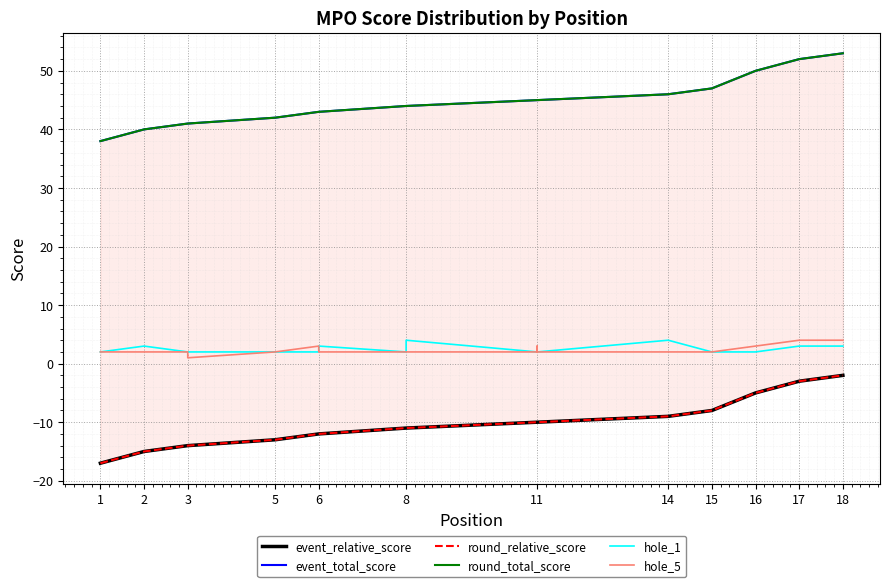

What is the lowest value of the hole_1 series?

2